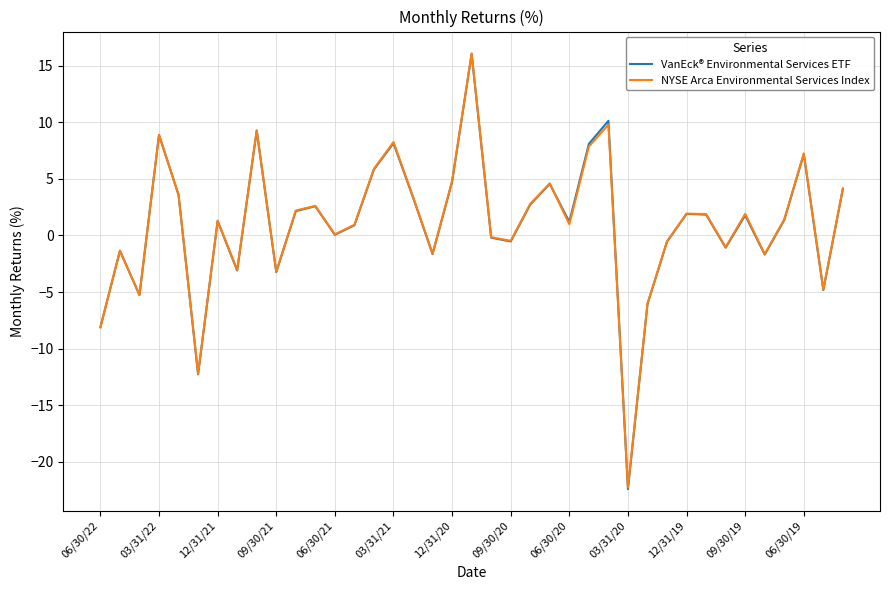

What is the highest value of the NYSE Arca Environmental Services Index series?

16.1